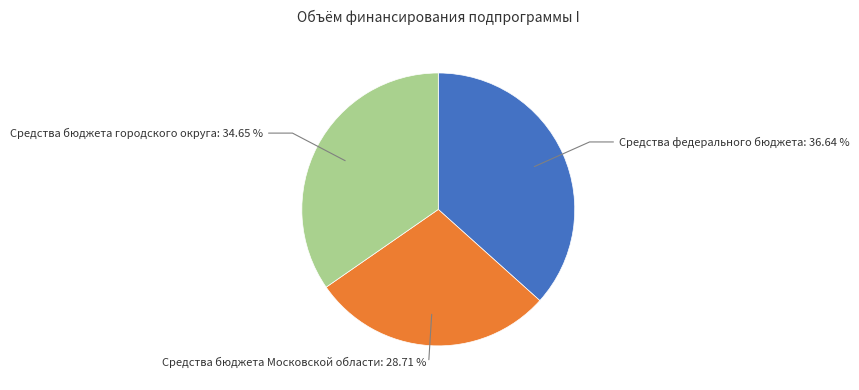

To the nearest percent, what is the average slice percentage?

33%